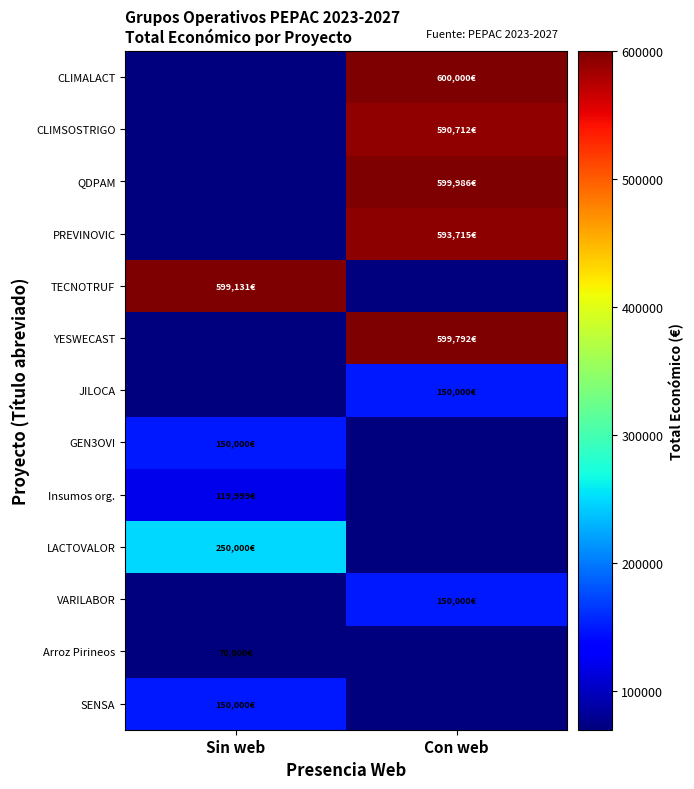

What is the total value across all series at Sin web?

1339130